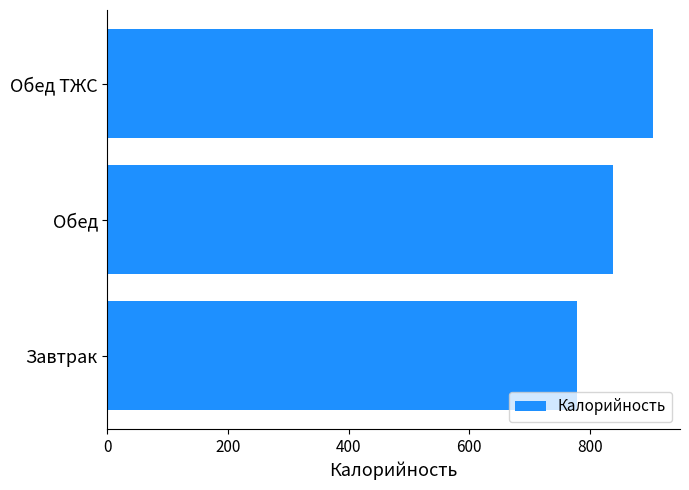

How many bars are there in total?

3